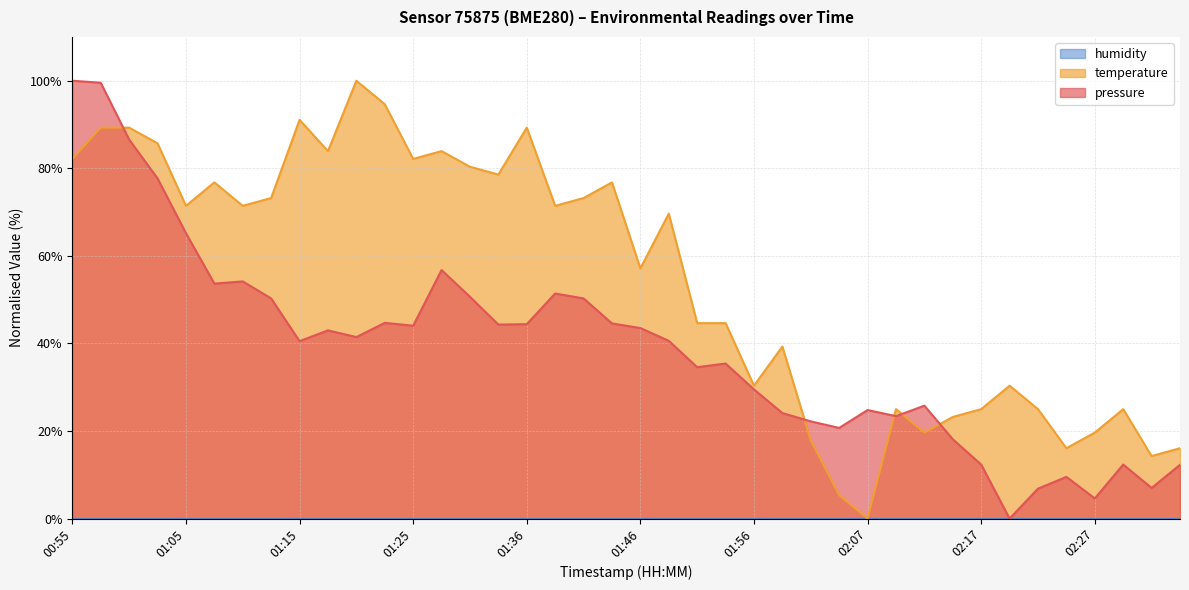

How many interior local peaks does the temperature series have?

11